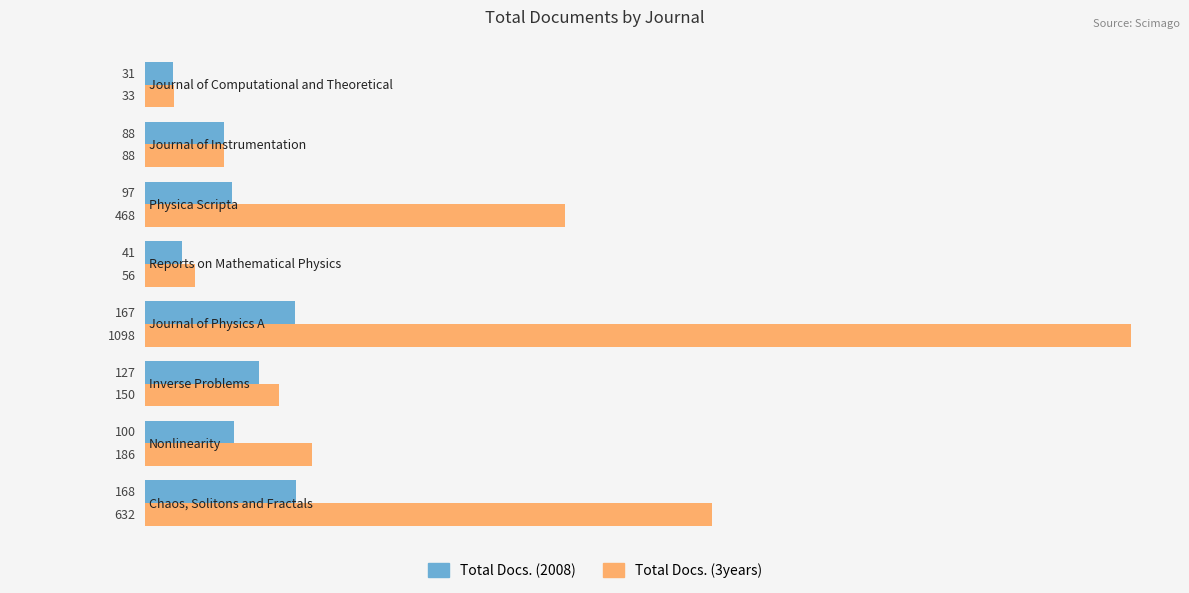

What is the average value of the Total Docs. (2008) series?

102